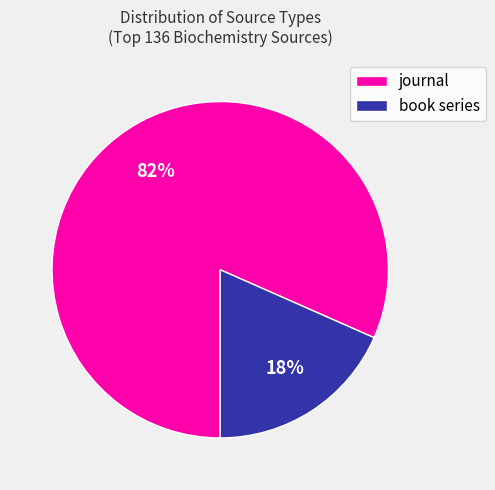

To the nearest percent, what portion does book series represent?

18%